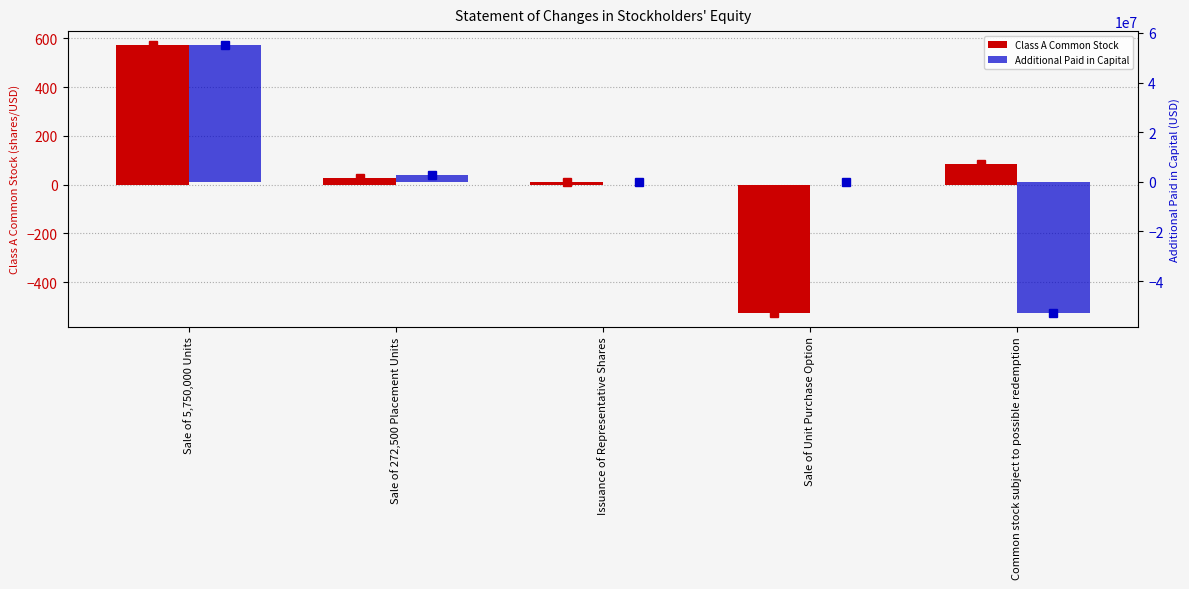

What is the difference between the second highest and second lowest values in the Additional Paid in Capital series?

2724984